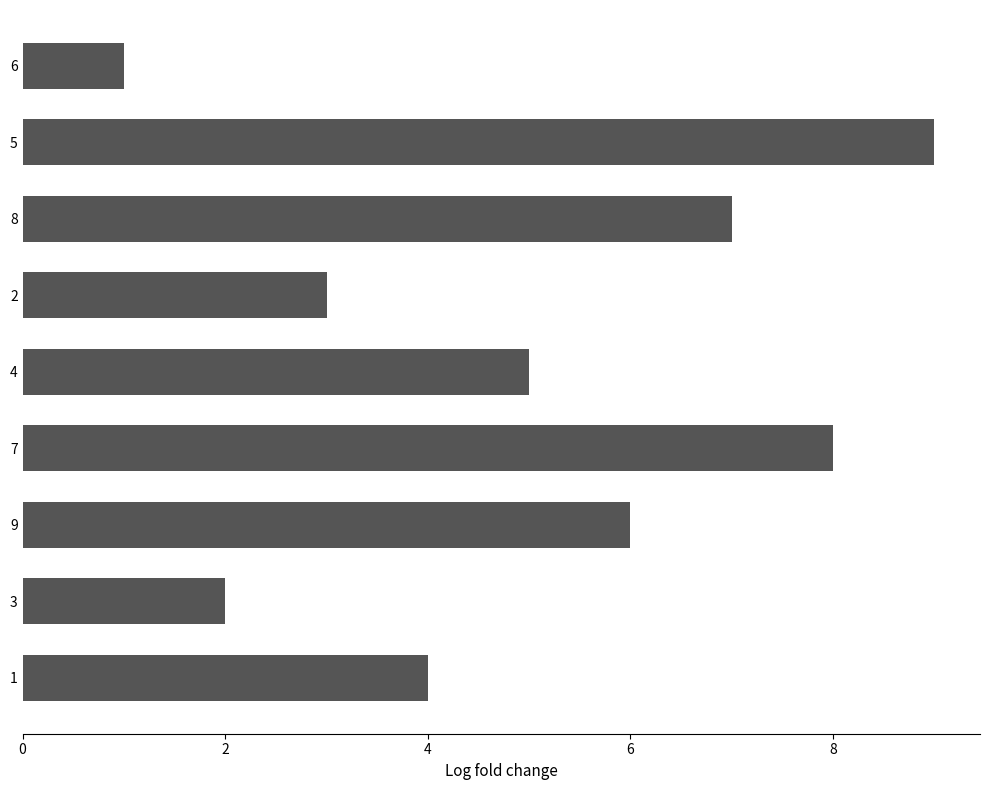

What is the sum of all values?

45